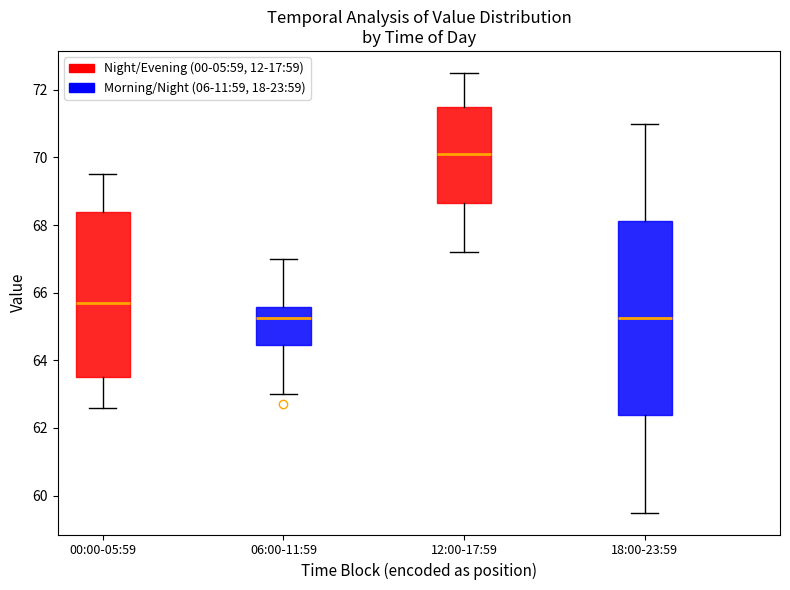

Reading left to right, transcribe this box plot: for each box, give where its median line is, the range the box spans, and where its two whiskers end, as read against the y-axis. The values are not printed on the chart, so give them approximately, as read against the axis.

00:00-05:59: median 65.8, box 63.6 to 68.4, whiskers 62.6 to 69.6
06:00-11:59: median 65.2, box 64.4 to 65.6, whiskers 63.0 to 67.0
12:00-17:59: median 70.2, box 68.6 to 71.6, whiskers 67.2 to 72.6
18:00-23:59: median 65.2, box 62.4 to 68.2, whiskers 59.6 to 71.0